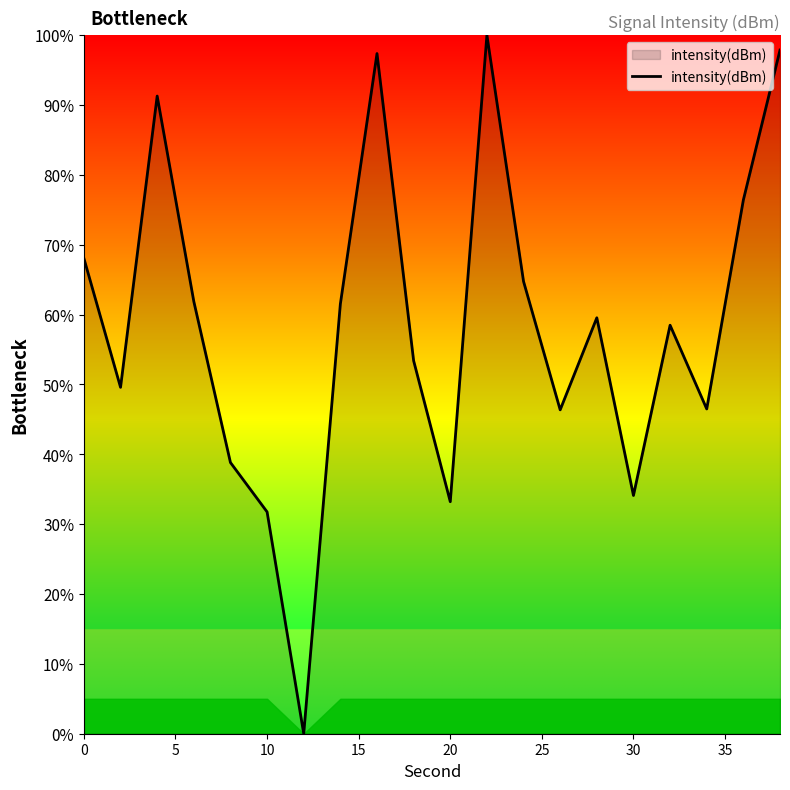

True or false: the data has more than 0 interior local peaks.

True